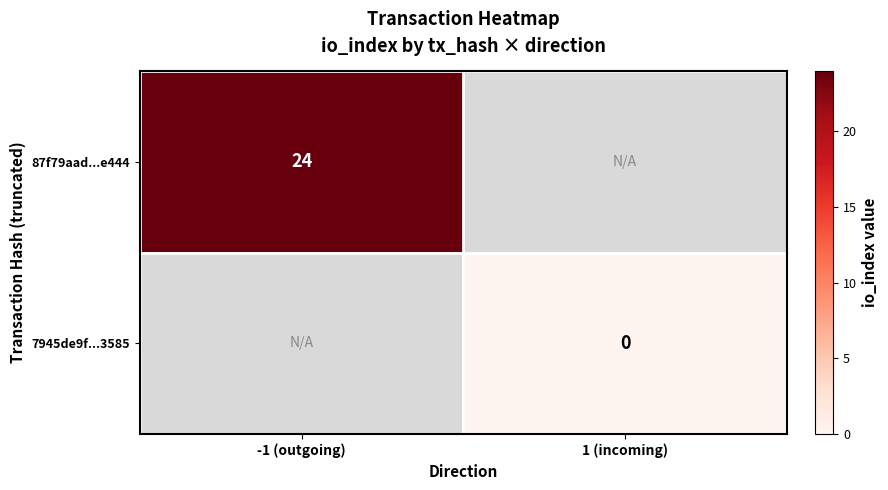

Is the value of 87f79aad...e444 at -1 (outgoing) greater than the value of 7945de9f...3585 at 1 (incoming)?

Yes